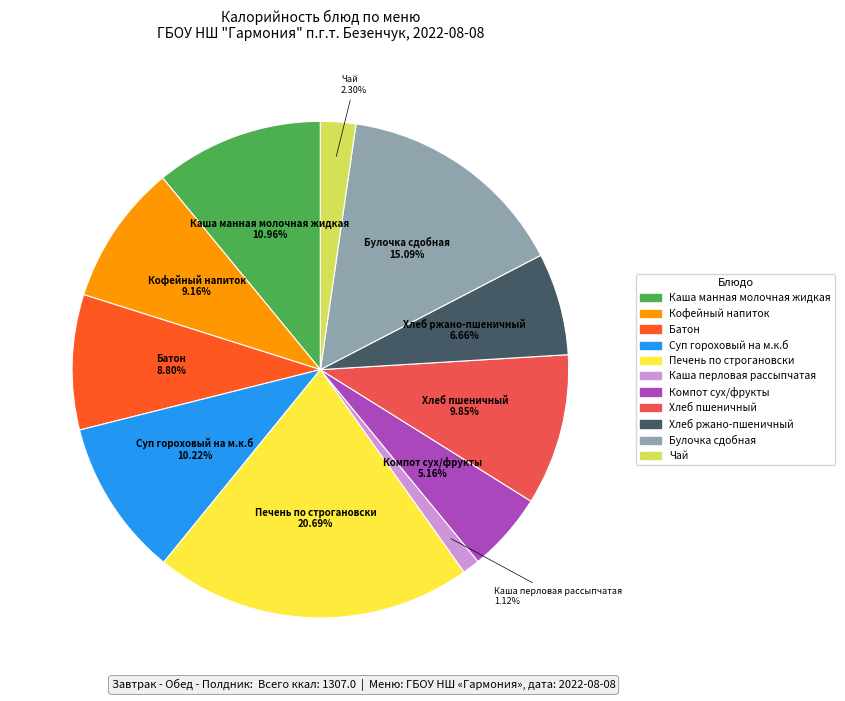

Which category has the smallest portion of the pie?

Каша перловая рассыпчатая